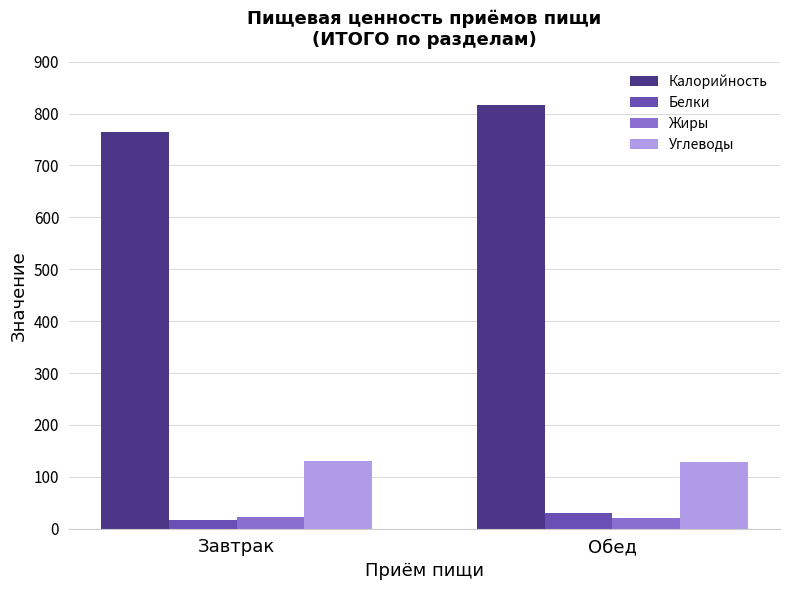

Is the value of Калорийность at Обед greater than the value of Белки at Обед?

Yes